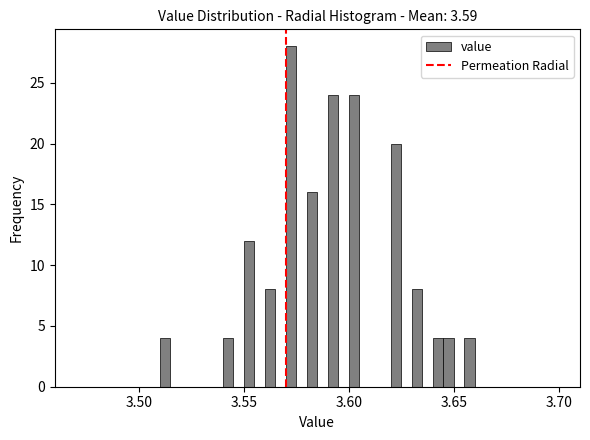

Read against the x-axis, roughly where is the centre of the tallest bar?

3.575